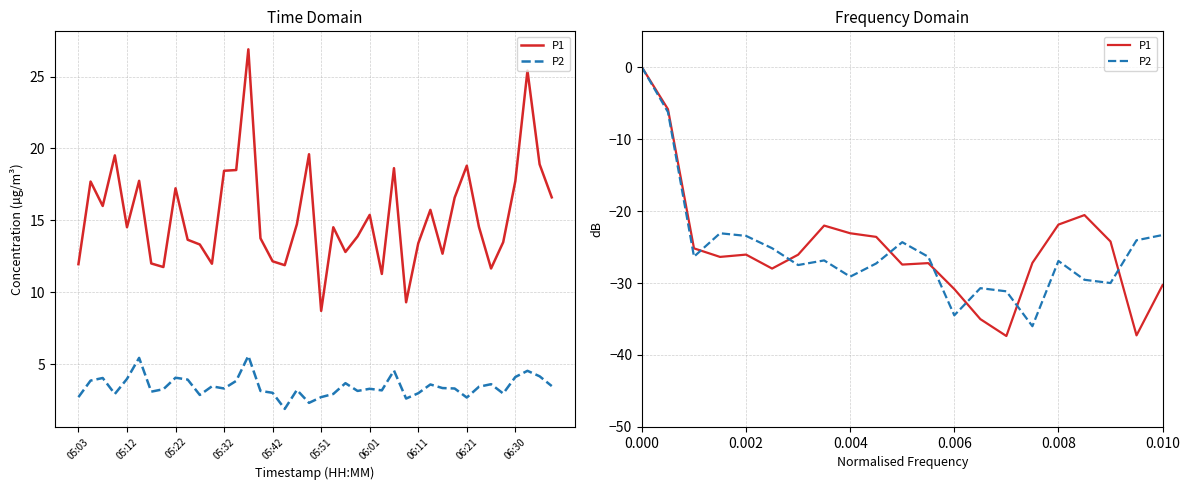

How many times do P1 and P2 cross each other?

7